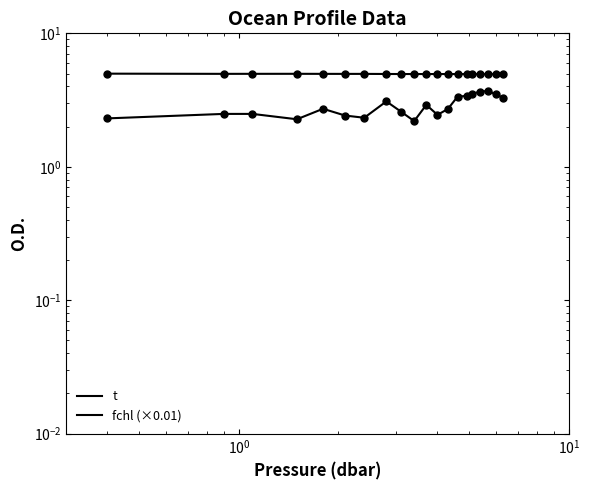

Rank the series by their maximum value, from lowest to highest.

fchl (×0.01), t